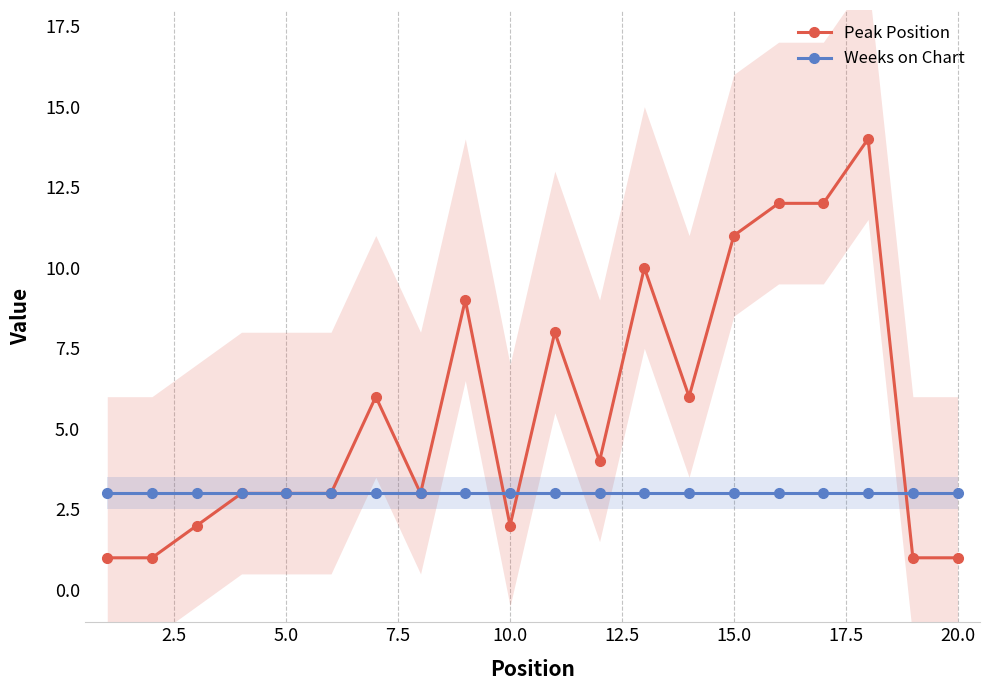

The Weeks on Chart series shows 1 at 15.0. True or false?

False